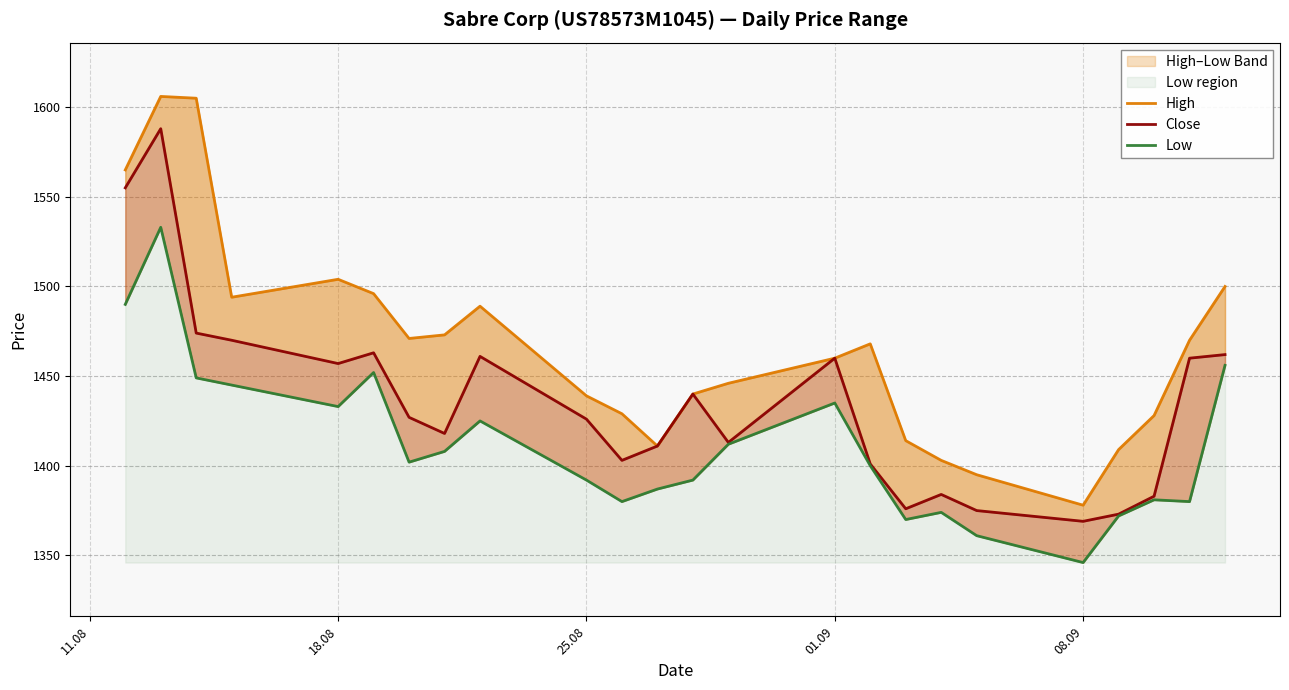

True or false: Low and Close intersect in this chart.

False